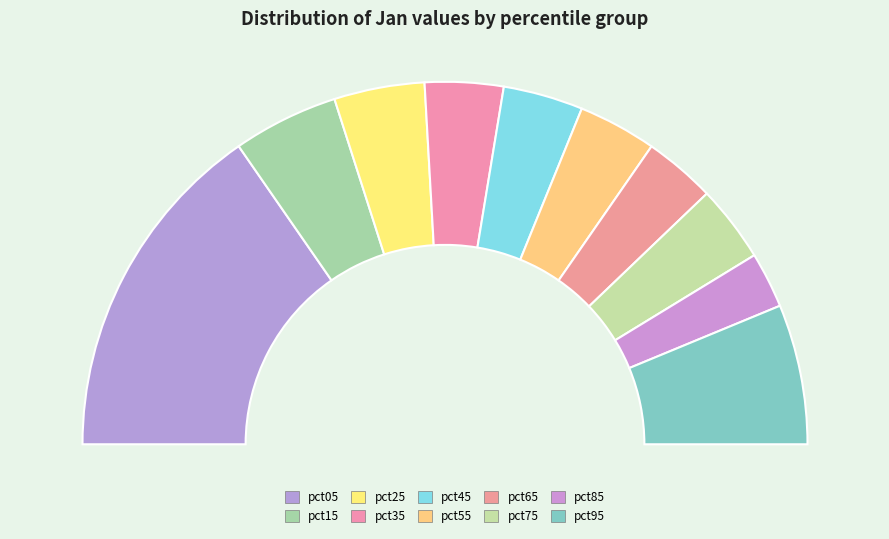

Is it true that pct95 is 12% of the pie?

True